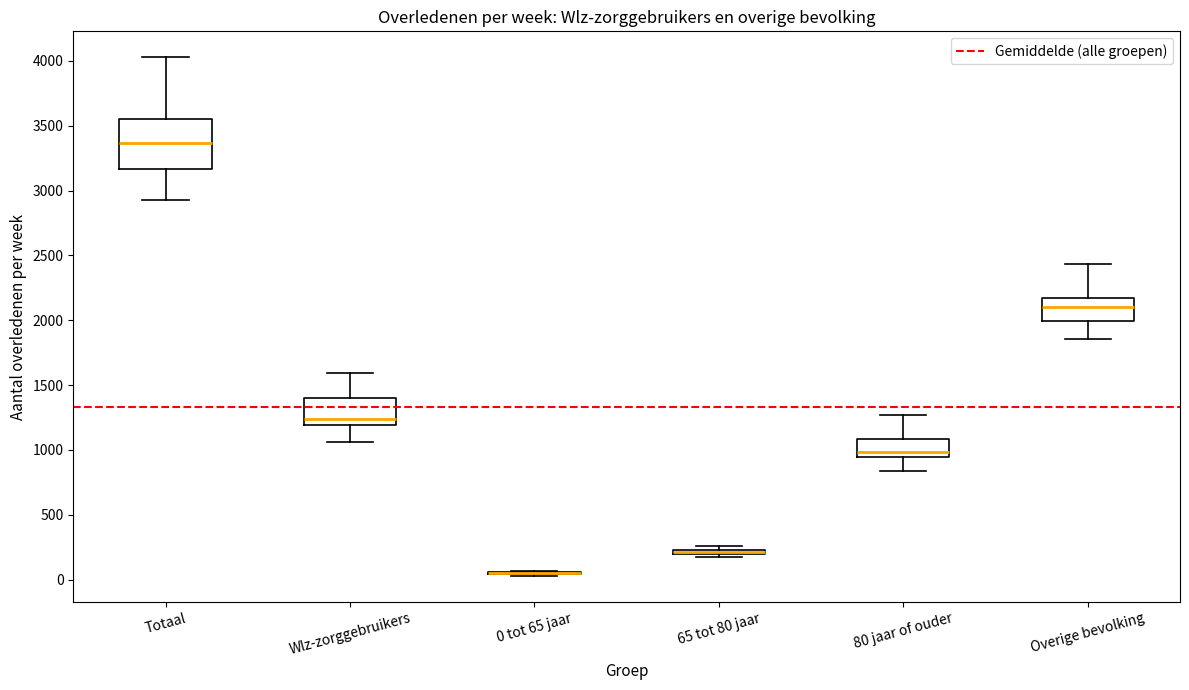

Where does the lower whisker of the box for Wlz-zorggebruikers end on the y-axis? The values are not printed on the chart, so give them approximately, as read against the axis.

1050